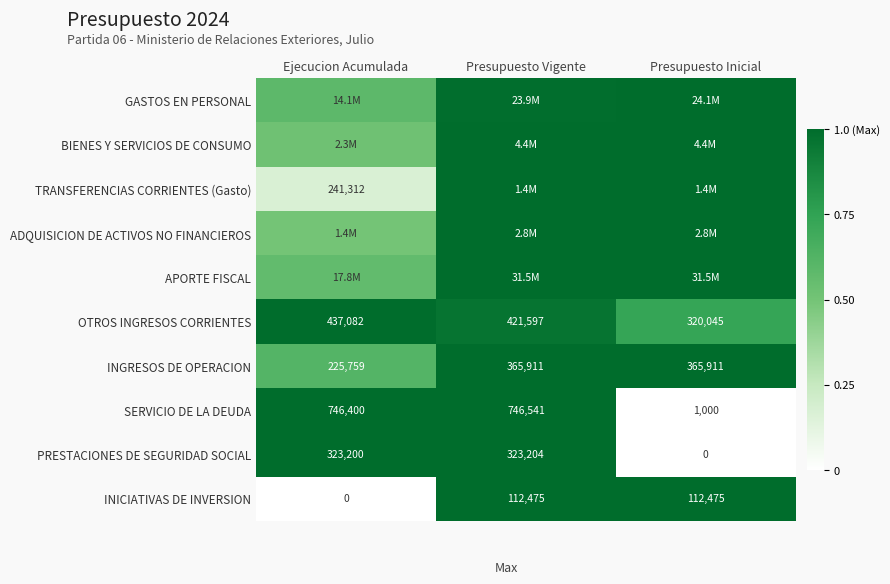

Where is SERVICIO DE LA DEUDA nearest to the value 373770?

Ejecucion Acumulada